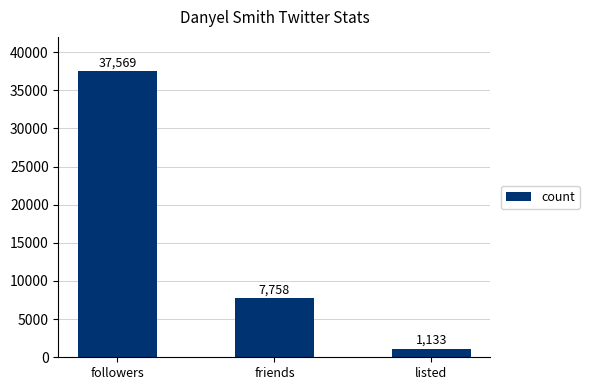

What is the value of the 2nd bar from the left?

7758